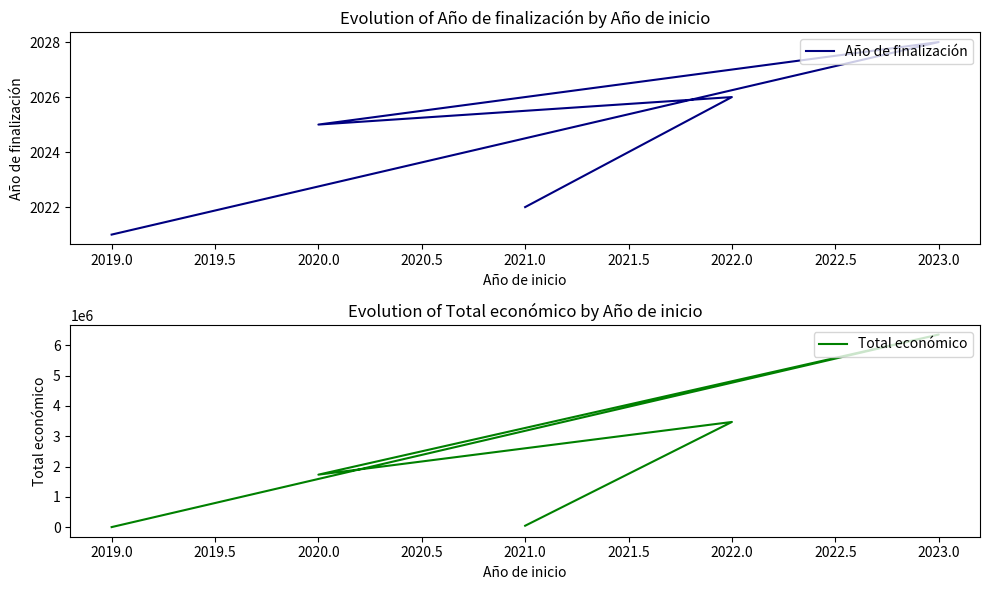

True or false: Año de finalización and Total económico intersect in this chart.

True